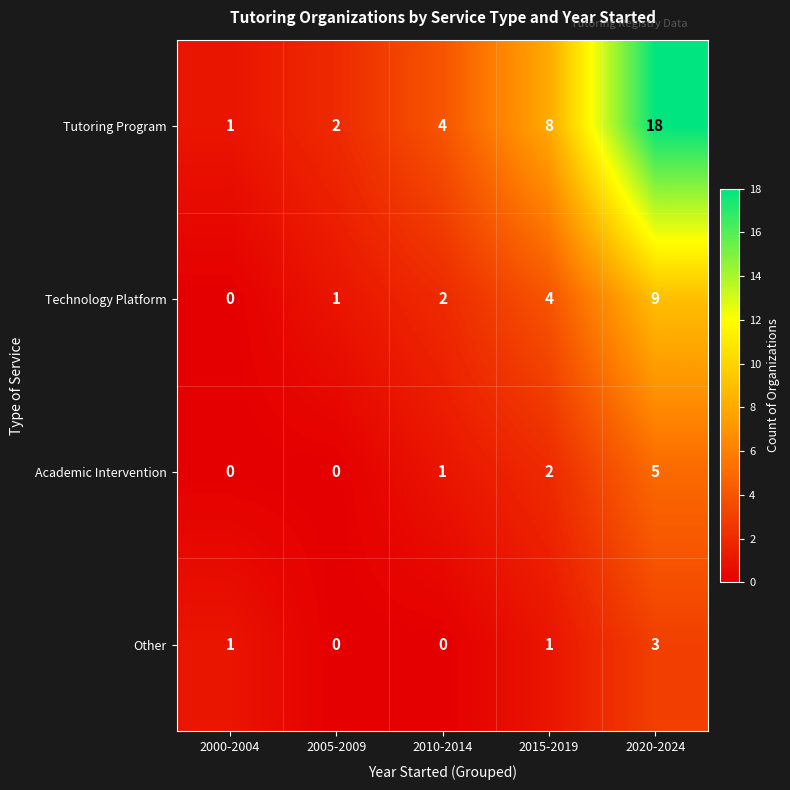

Reading left to right, extract all data points from this chart.

Tutoring Program: 1	2	4	8	18
Technology Platform: 0	1	2	4	9
Academic Intervention: 0	0	1	2	5
Other: 1	0	0	1	3